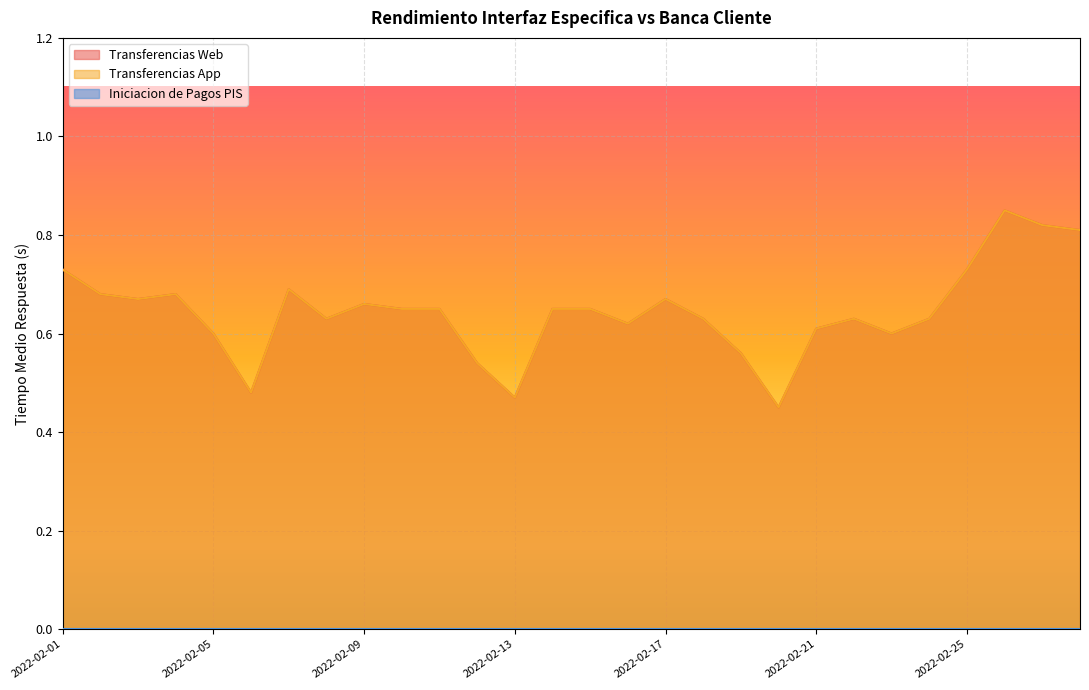

True or false: Transferencias Web and Transferencias App intersect in this chart.

False